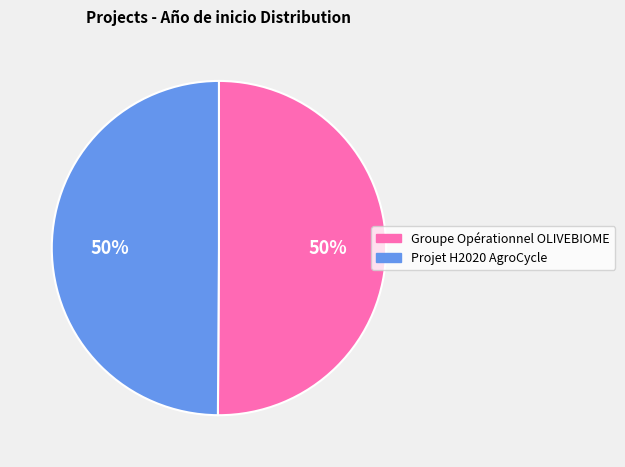

Approximately how many times larger is the value at Projet H2020 AgroCycle compared to Groupe Opérationnel OLIVEBIOME?

1.0